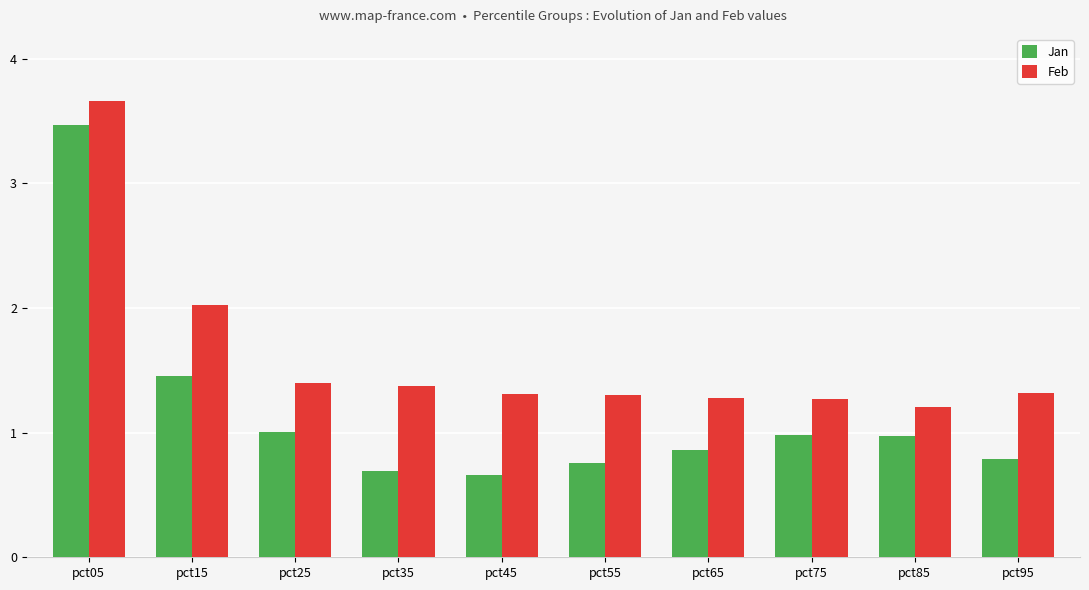

Between pct35 and pct65, which series saw the biggest shift?

Jan